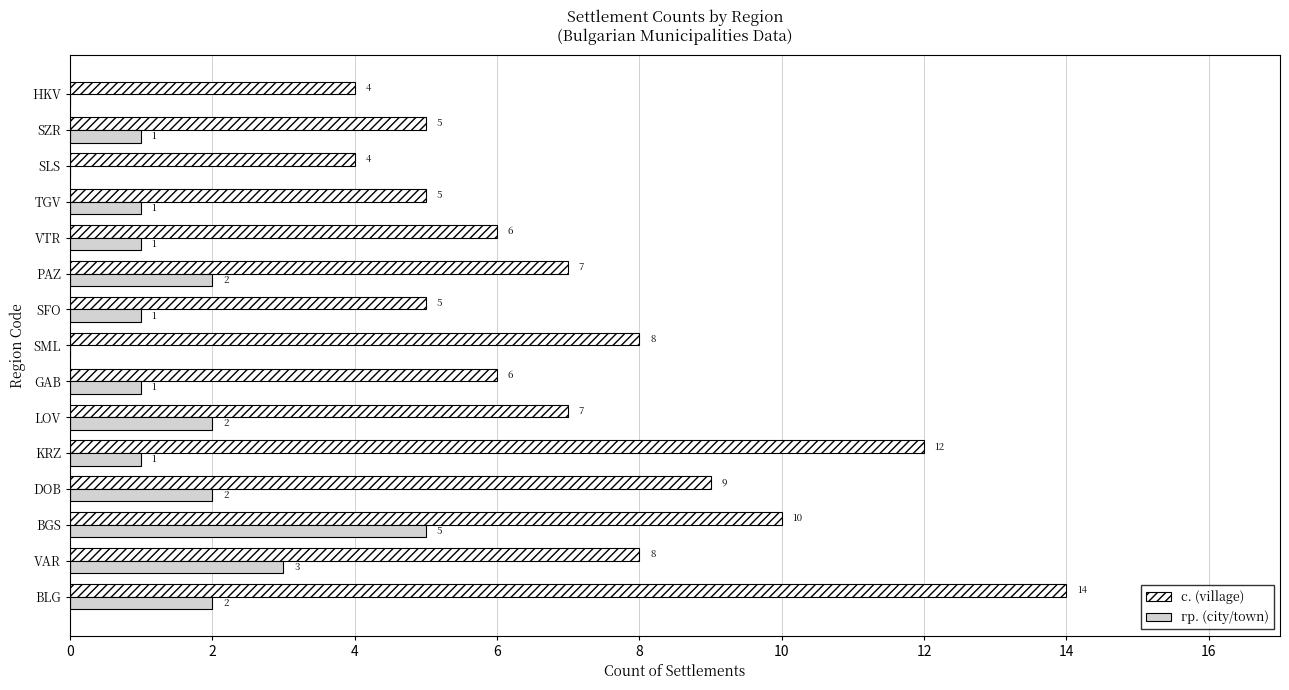

Is the value of гр. (city/town) at PAZ greater than the value of с. (village) at TGV?

No